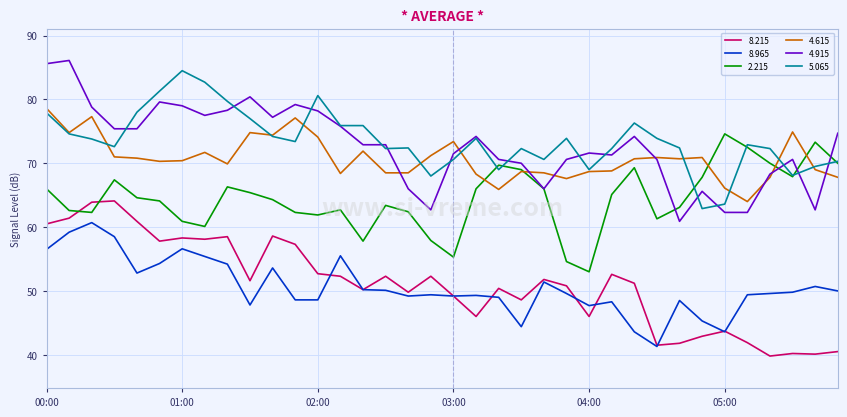

What is the highest value of the 5.065 series?

84.5